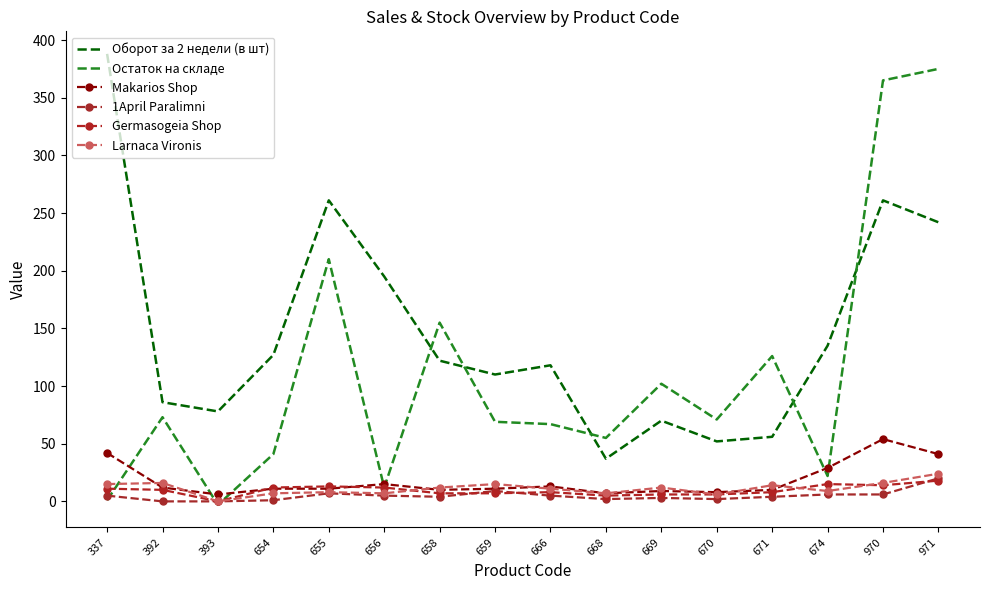

After their last crossing, which series has the higher values: 1April Paralimni or Остаток на складе?

Остаток на складе